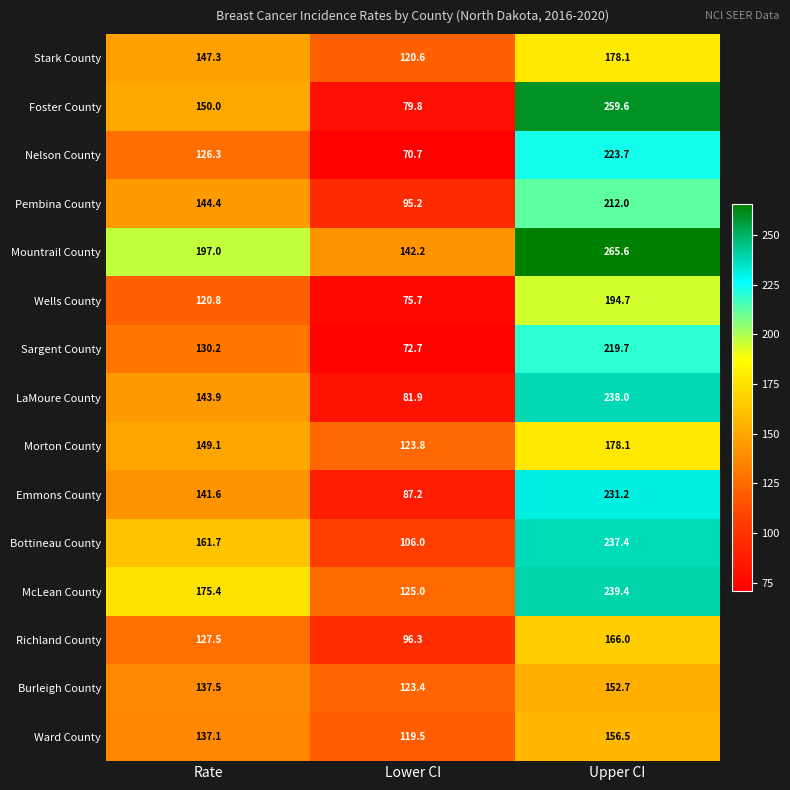

Which series has the largest total across all categories?

Mountrail County